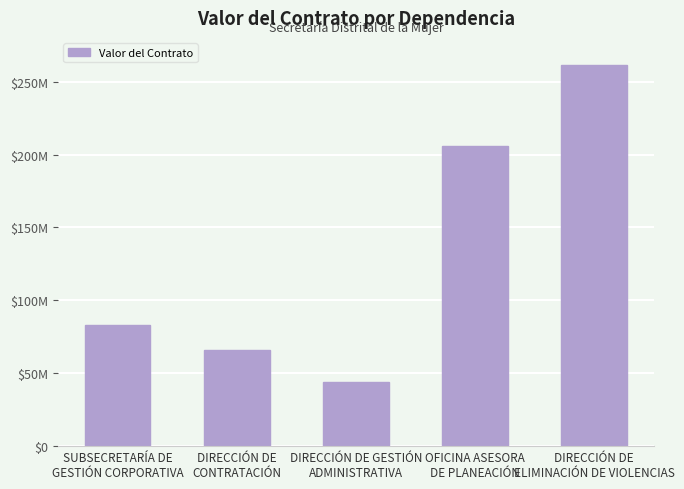

At which label does the data first exceed 83281000?

OFICINA ASESORA
DE PLANEACIÓN